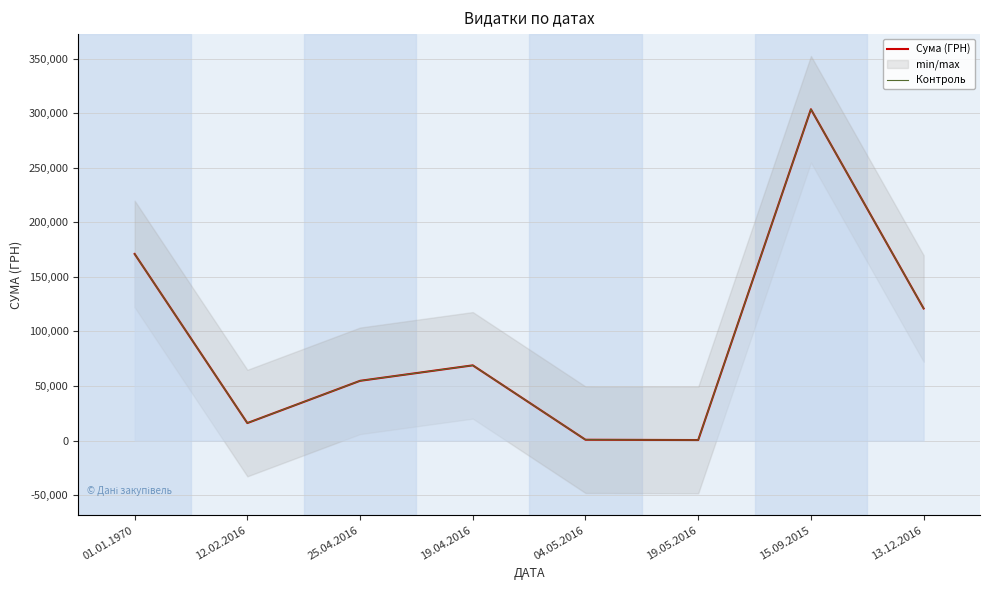

Does the chart display data point markers on the line(s)?

No